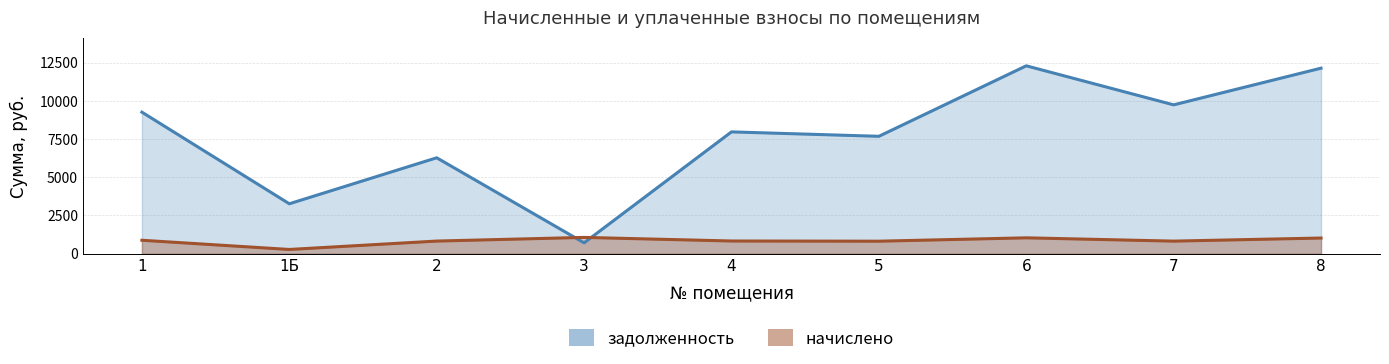

List the series in order of their peak value, lowest first.

начислено, задолженность